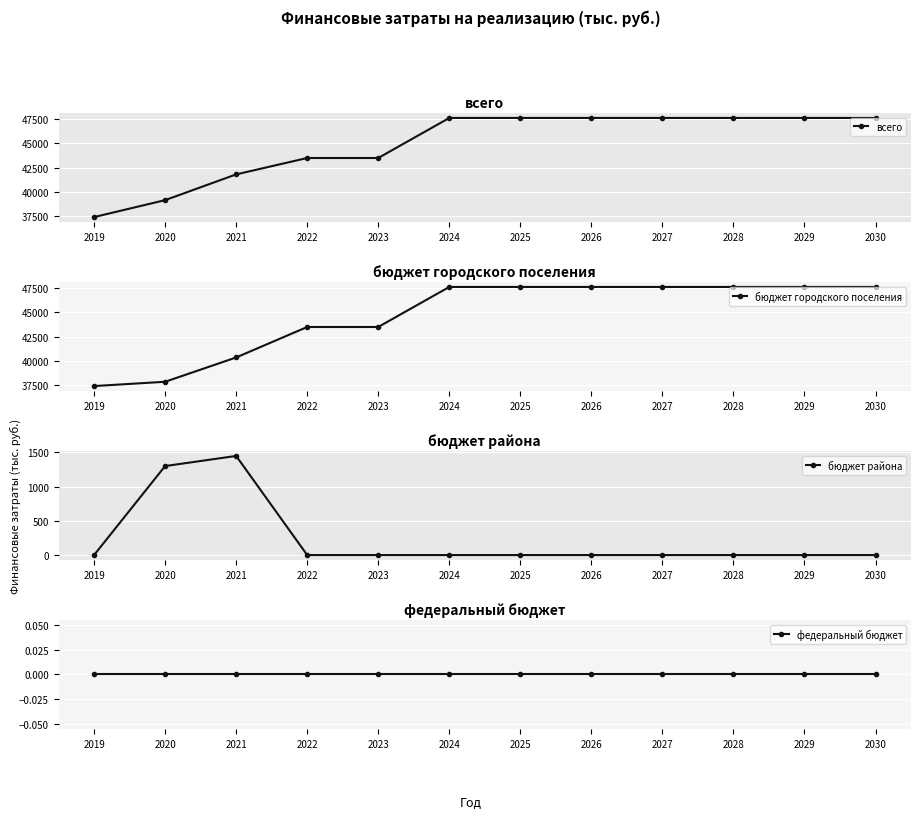

What is the sum of all всего values?

538641.1